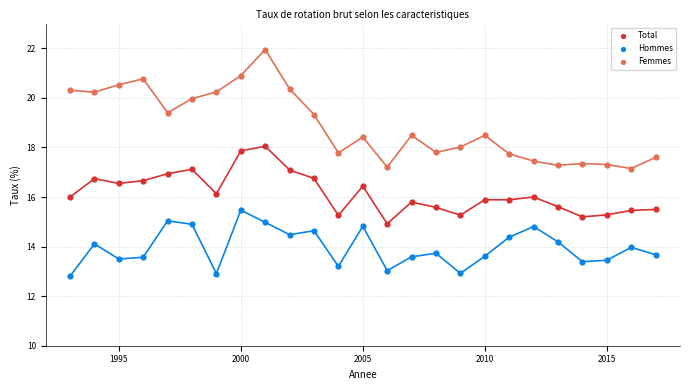

Across all data points, what is the range of X values (max minus min)?

24.0